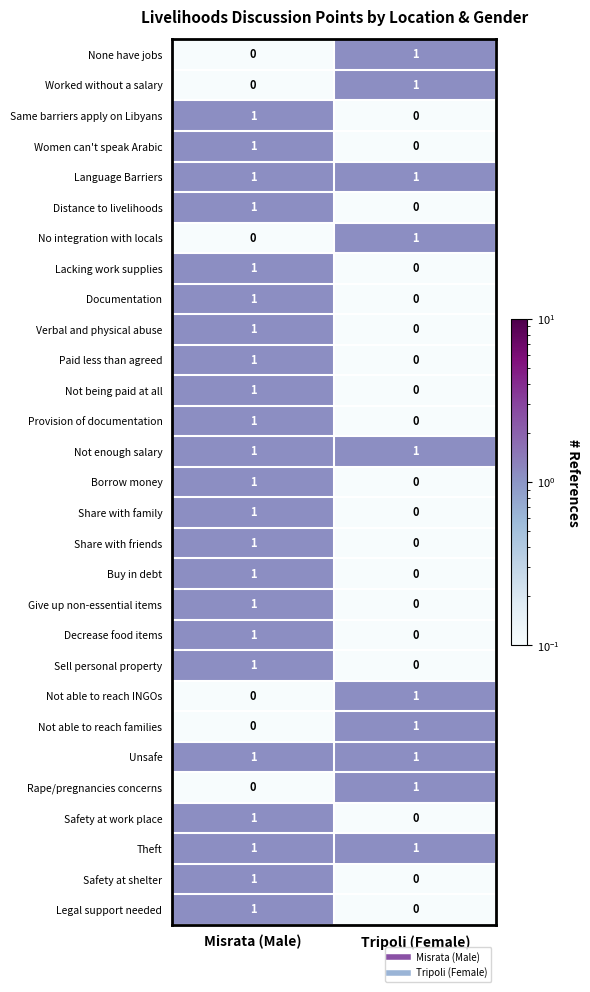

True or false: None have jobs has a value of 1 at Tripoli (Female).

True